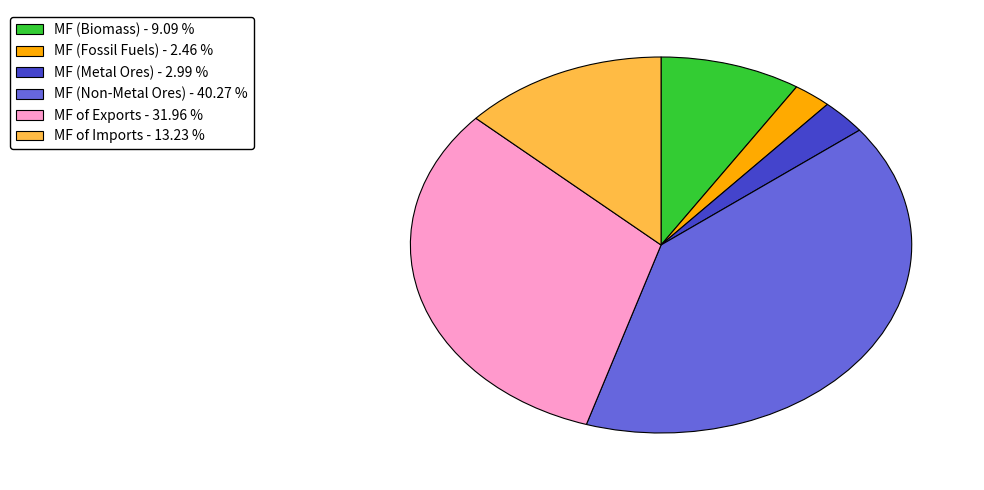

Is there a majority slice in this chart?

No